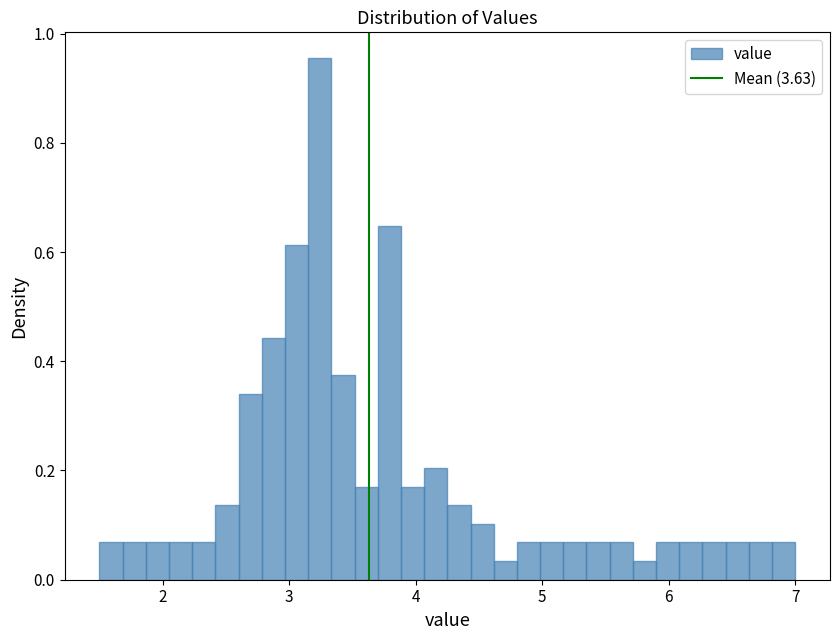

Read against the x-axis, roughly where is the centre of the tallest bar?

3.2